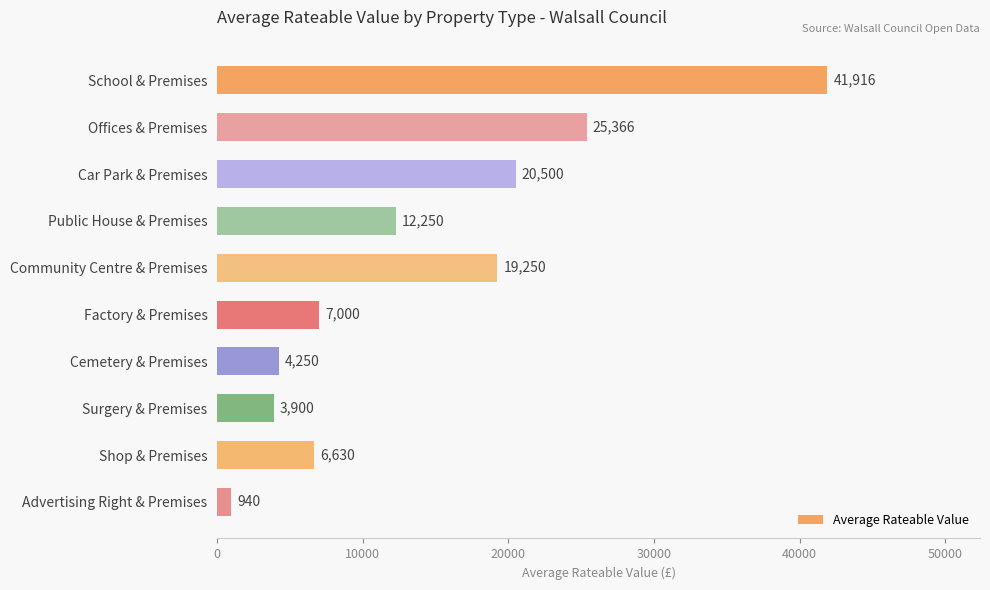

Count the number of categories in the chart.

10